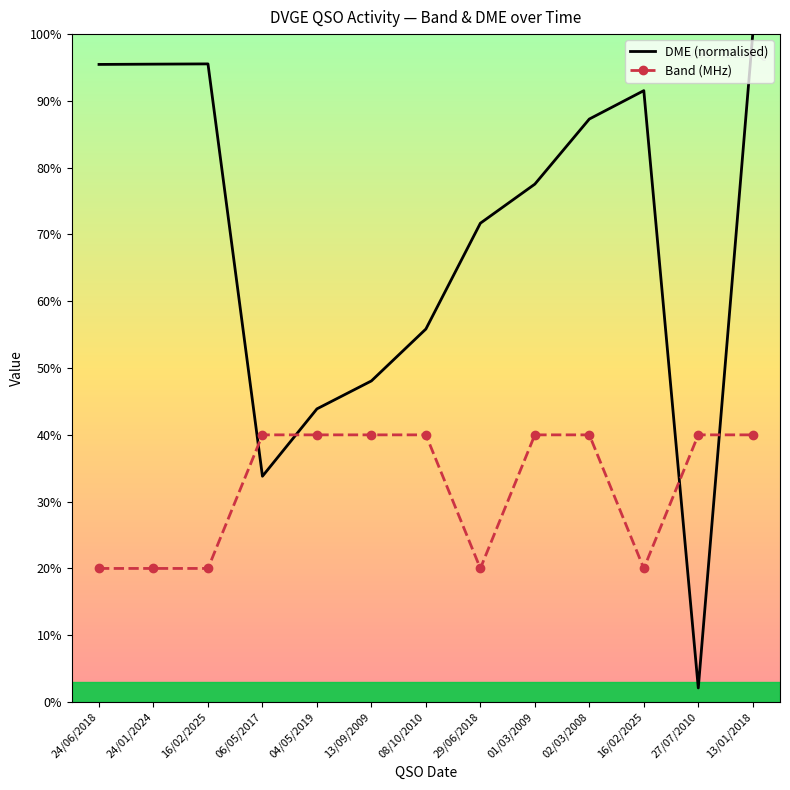

What is the sum of all Band (MHz) values?

420.0